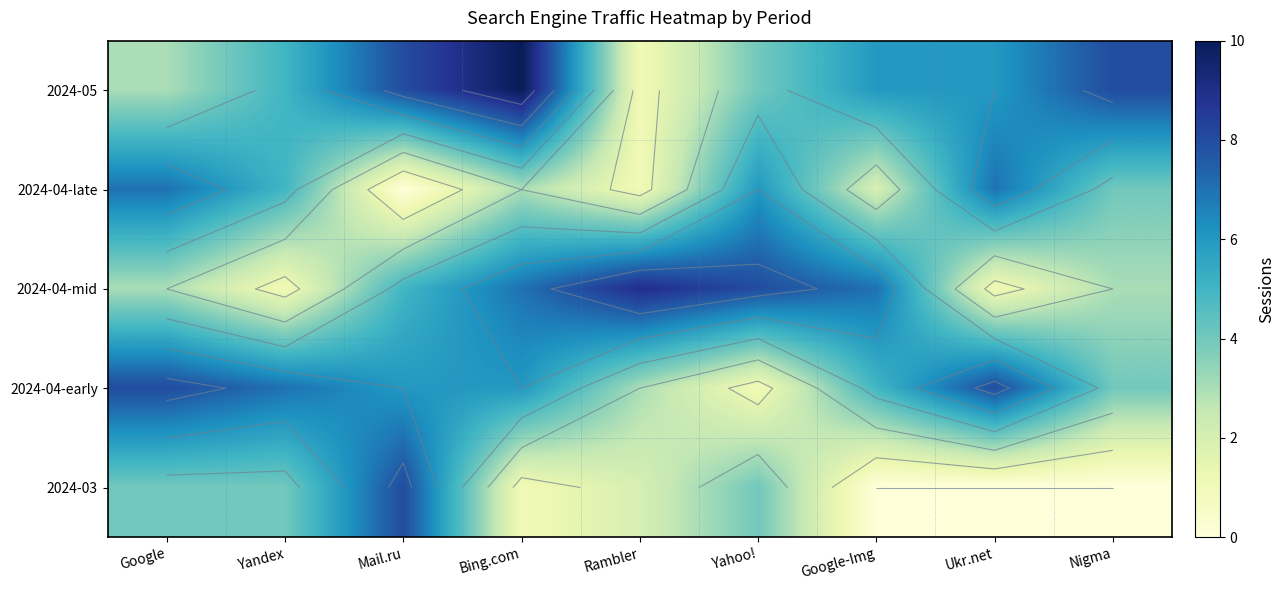

True or false: 2024-05 has a value of 6 at Ukr.net.

True